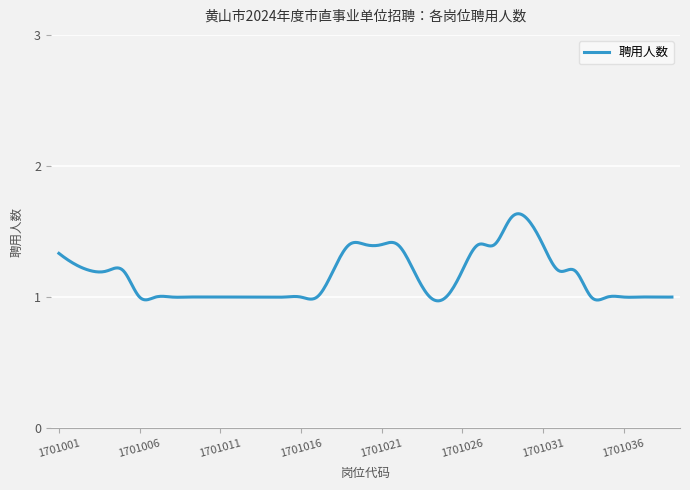

Does the chart display data point markers on the line(s)?

No